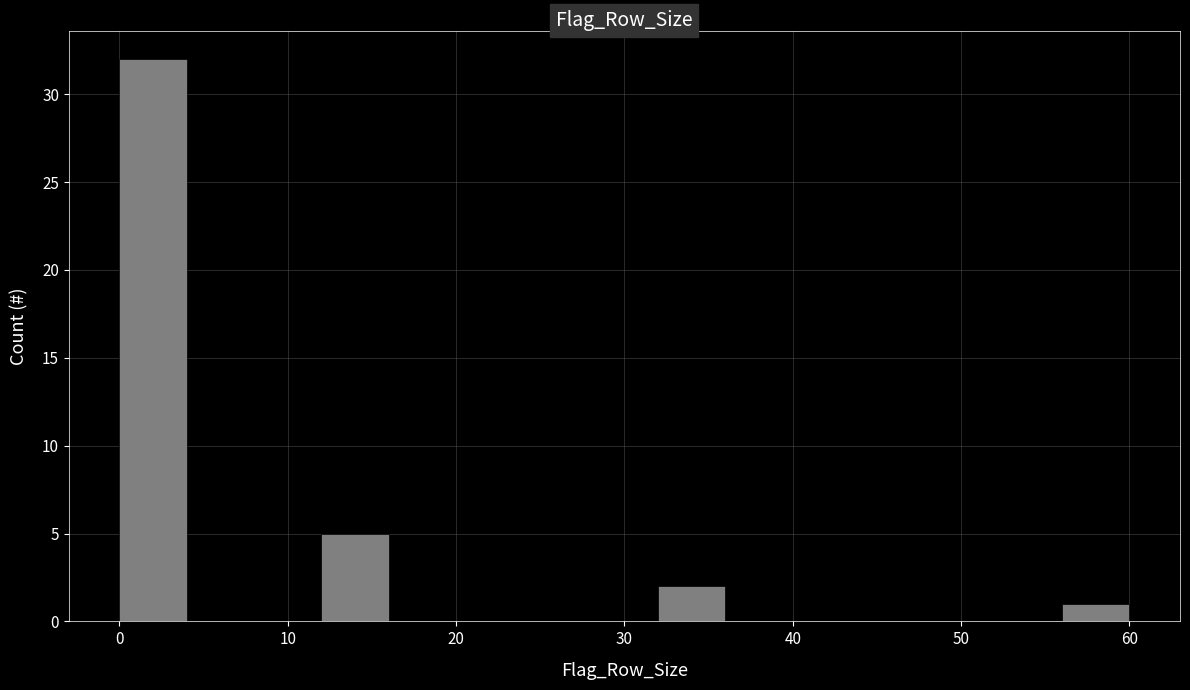

What is the height of the bar covering 0 to 4 on the x-axis? The values are not printed on the chart, so give them approximately, as read against the axis.

32